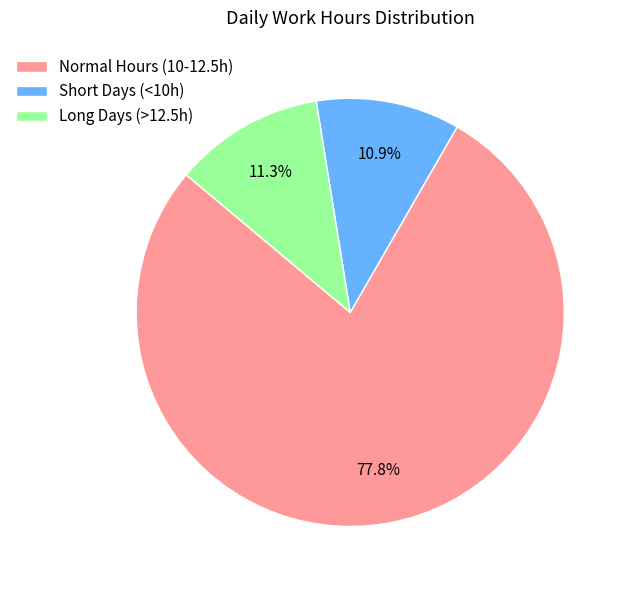

Count the number of slices in the pie.

3